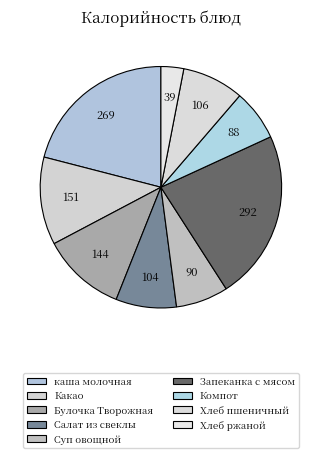

Which category has the smallest portion of the pie?

Хлеб ржаной